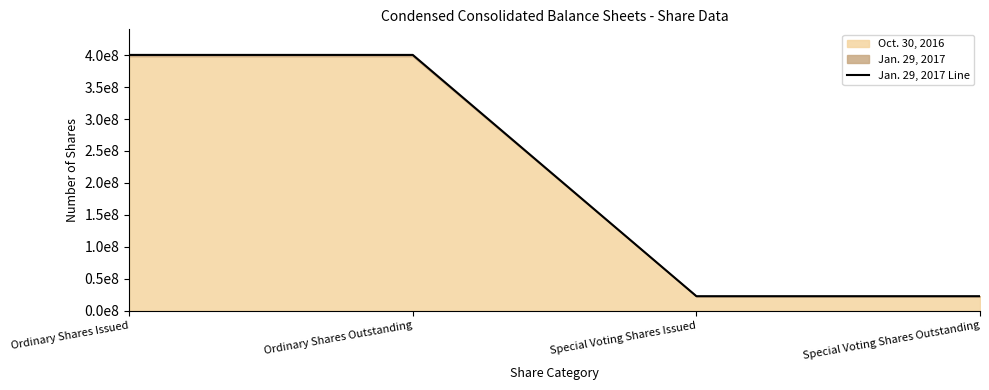

What is the minimum value shown in the chart?

22804591